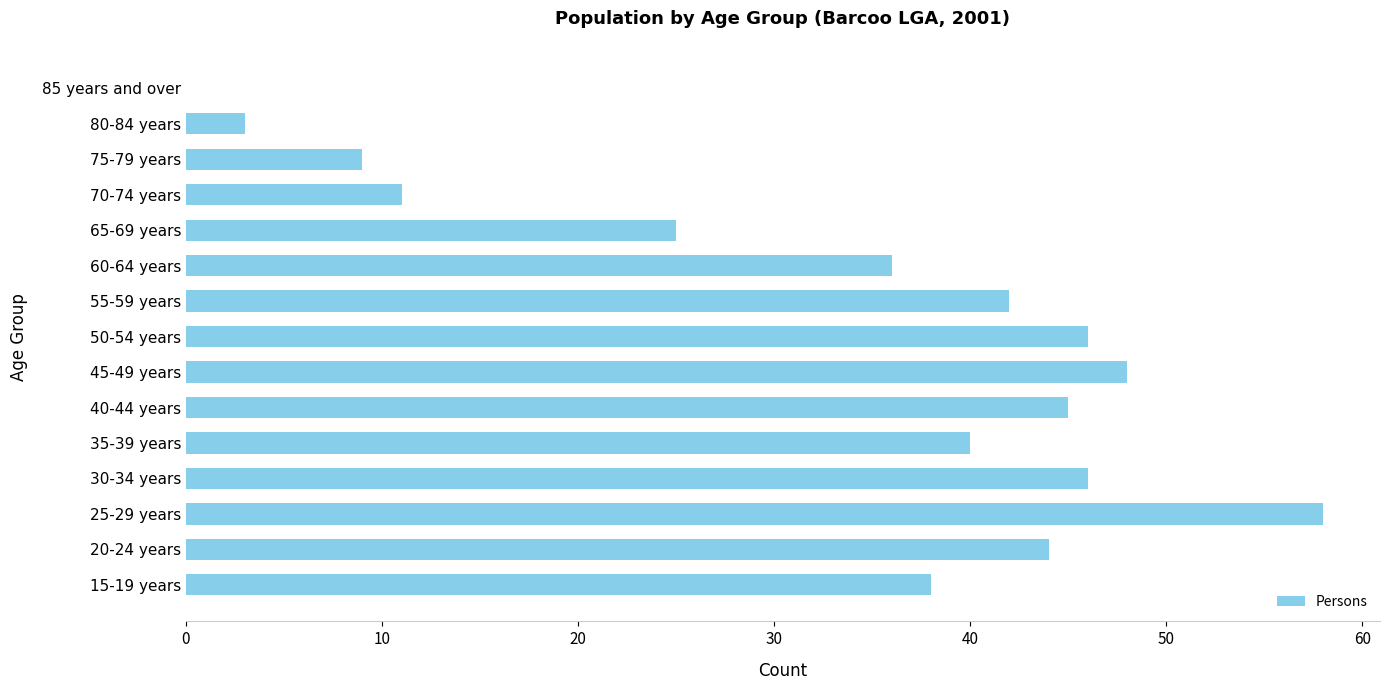

Is it true that the value at 45-49 years is 73?

False